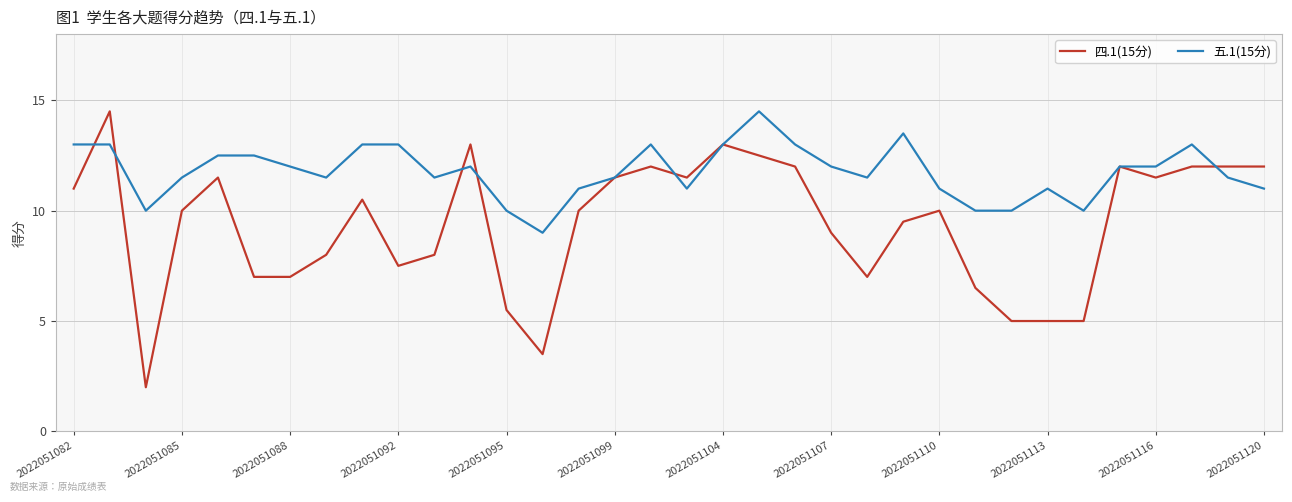

Which series has the widest spread of values?

四.1(15分)